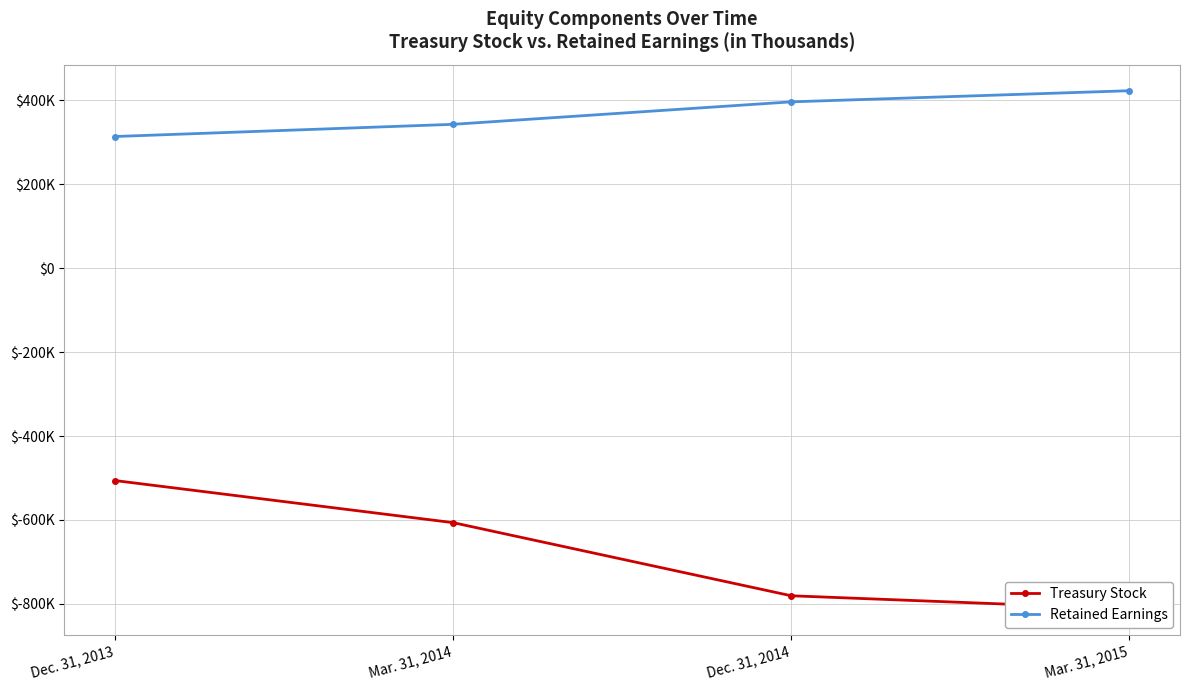

At which category is the sum across all series the highest?

Dec. 31, 2013